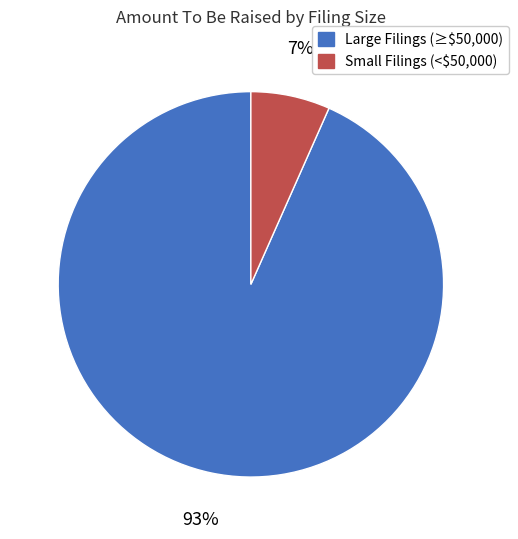

To the nearest percent, what is the average slice percentage?

50%